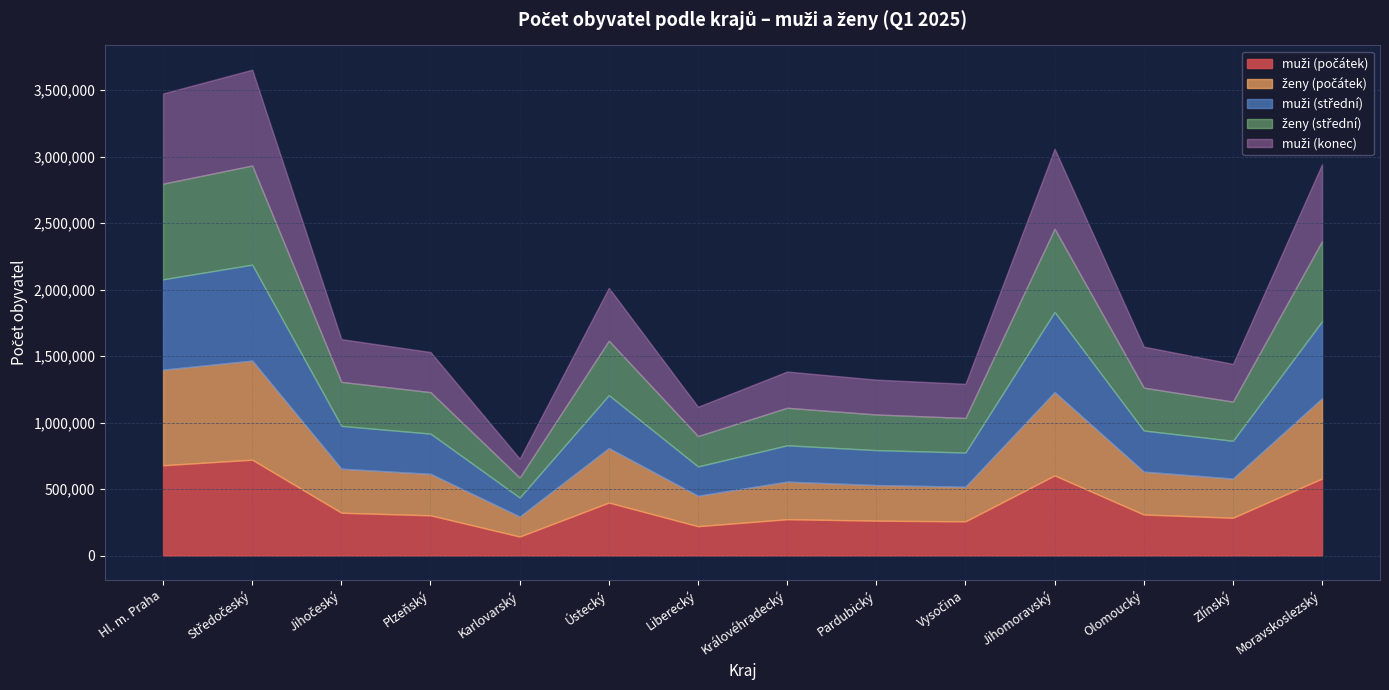

Which series has the largest total across all categories?

ženy (počátek)